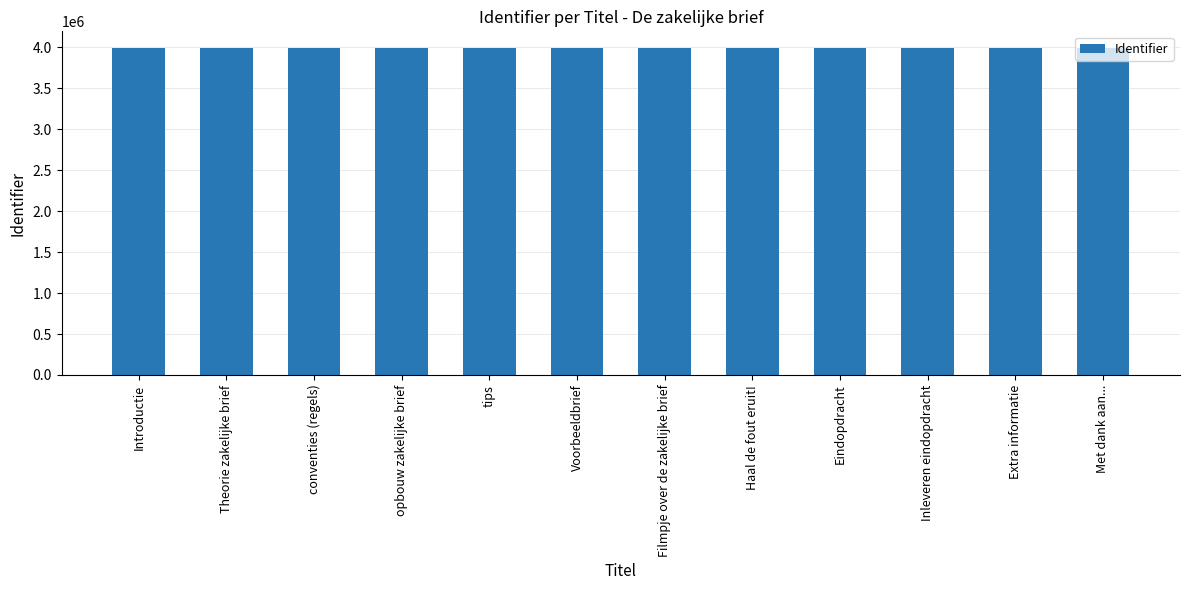

Approximately how many times larger is the value at Filmpje over de zakelijke brief compared to Met dank aan...?

1.0